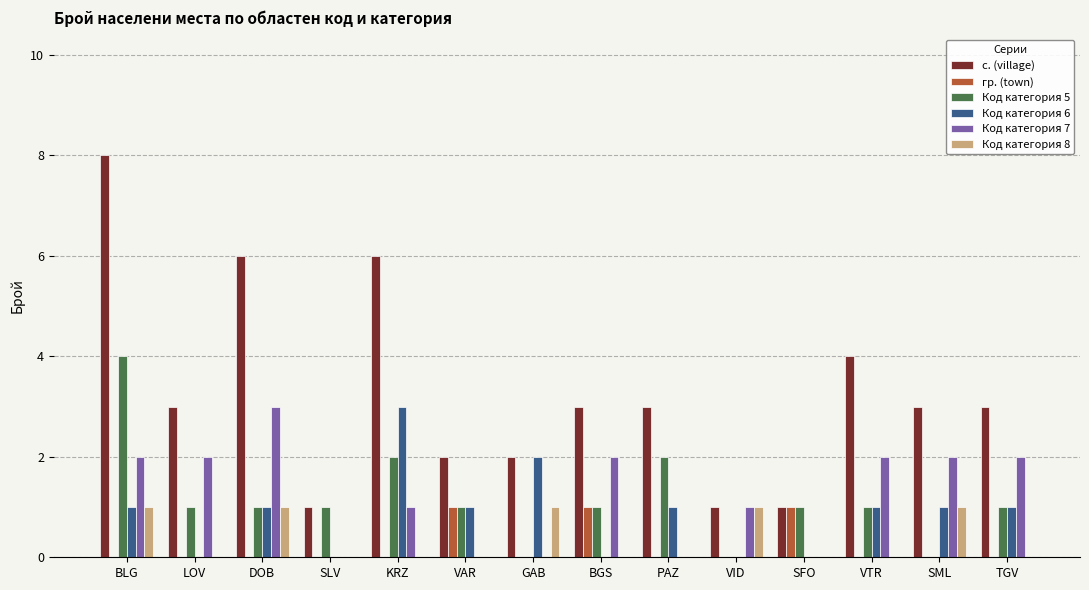

Where does the Код категория 5 series first go above 1?

BLG